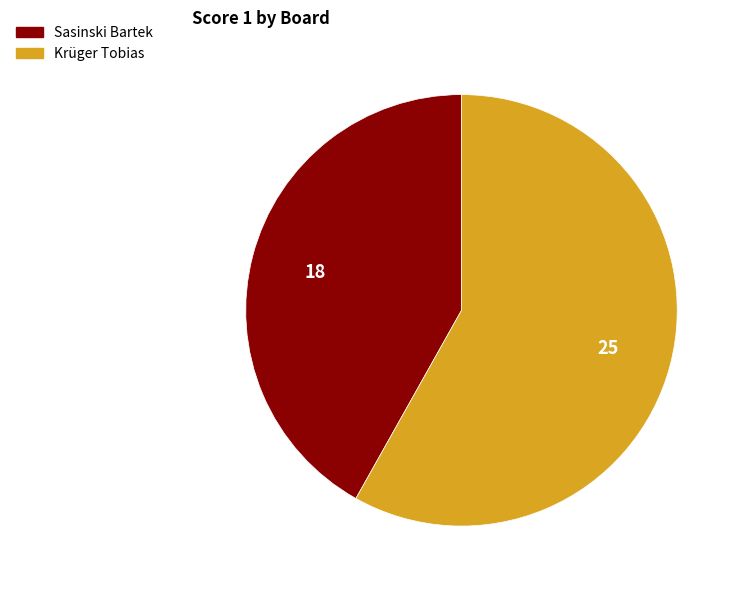

What is the majority slice?

Krüger Tobias